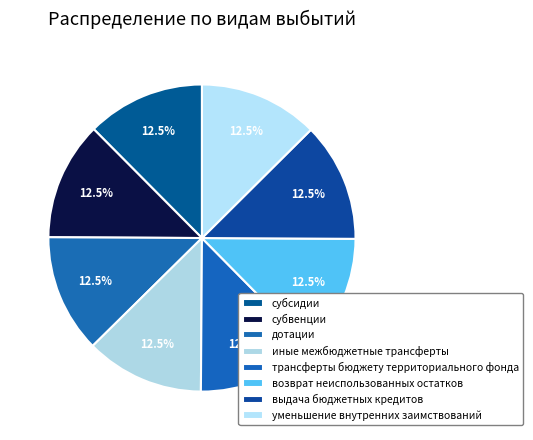

Count the number of slices in the pie.

8